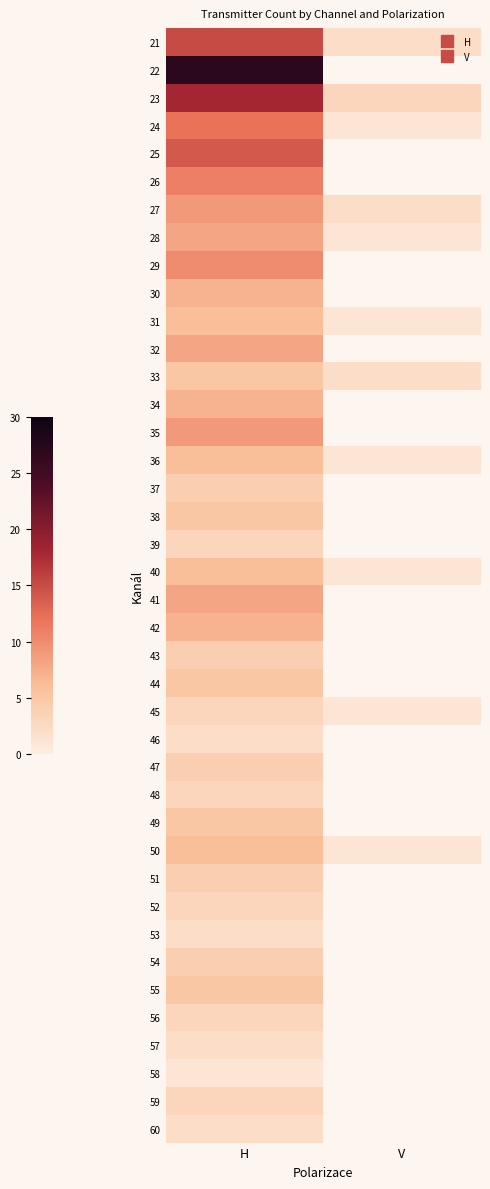

How many series are shown in this chart?

40